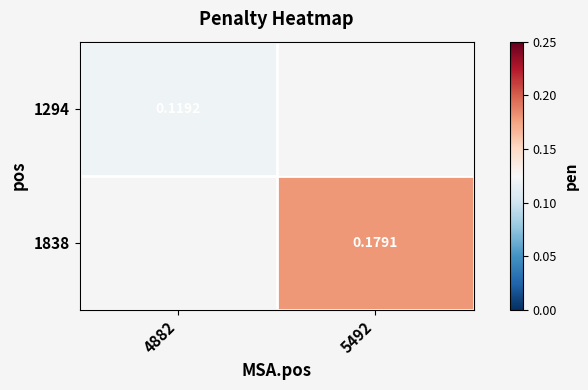

At which label does 1838 first exceed 0?

5492